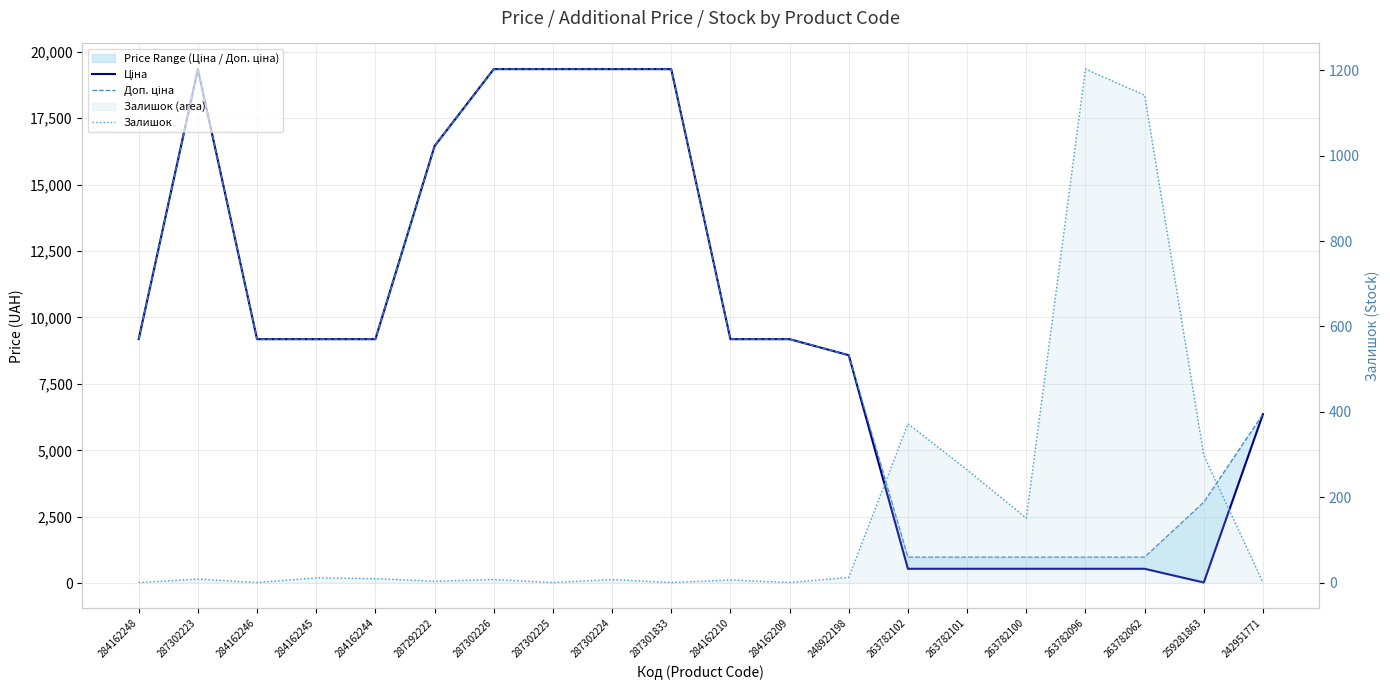

List the series in order of their peak value, highest first.

Ціна, Доп. ціна, Залишок